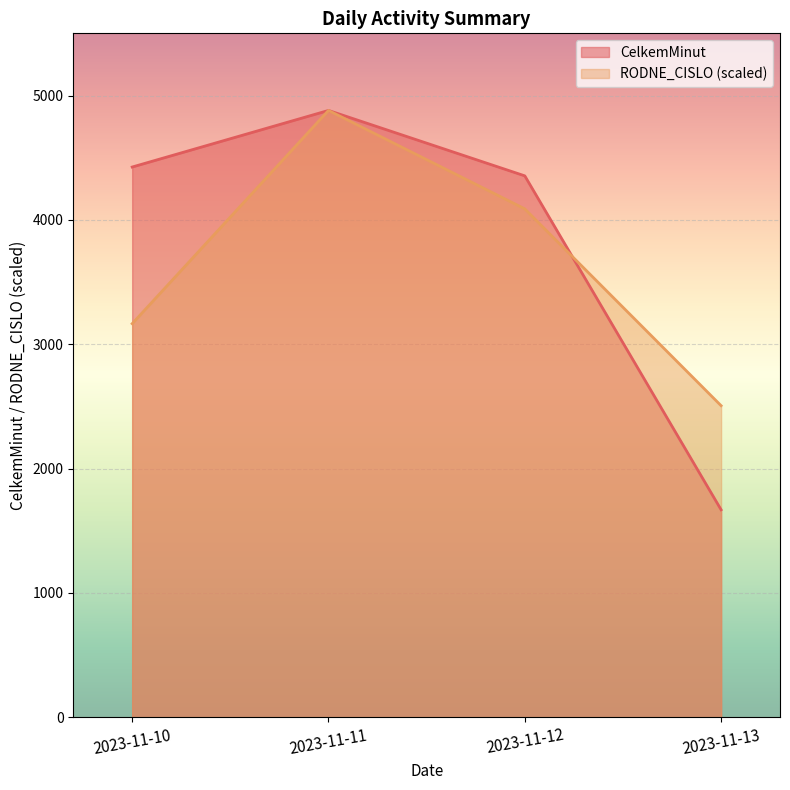

What is the value of the RODNE_CISLO point at the 1st from the left?

3165.4